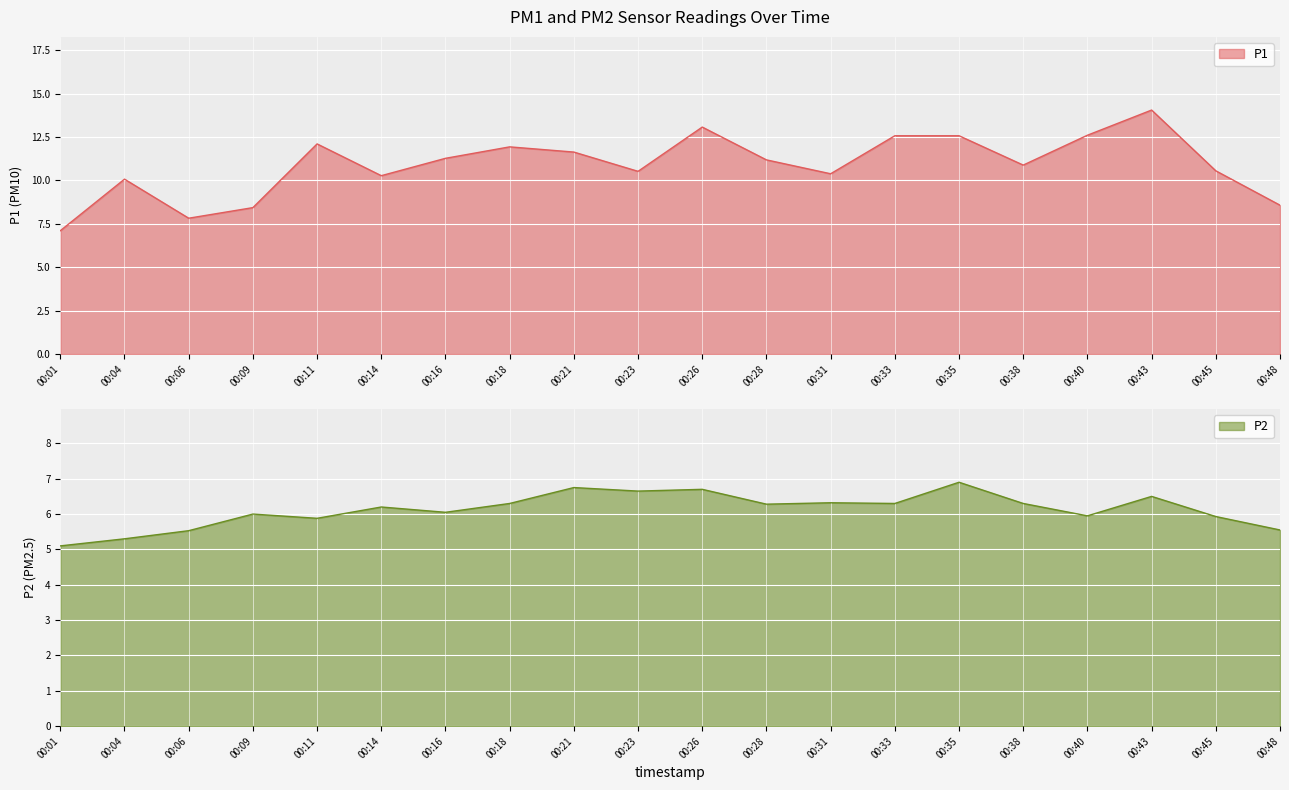

Reading right to left, list all the values displayed in this chart.

P1: 8.6	10.6	14.1	12.6	10.9	12.6	12.6	10.4	11.2	13.1	10.5	11.6	11.9	11.3	10.3	12.1	8.4	7.8	10.1	7.1
P2: 5.5	5.9	6.5	6.0	6.3	6.9	6.3	6.3	6.3	6.7	6.7	6.8	6.3	6.0	6.2	5.9	6.0	5.5	5.3	5.1